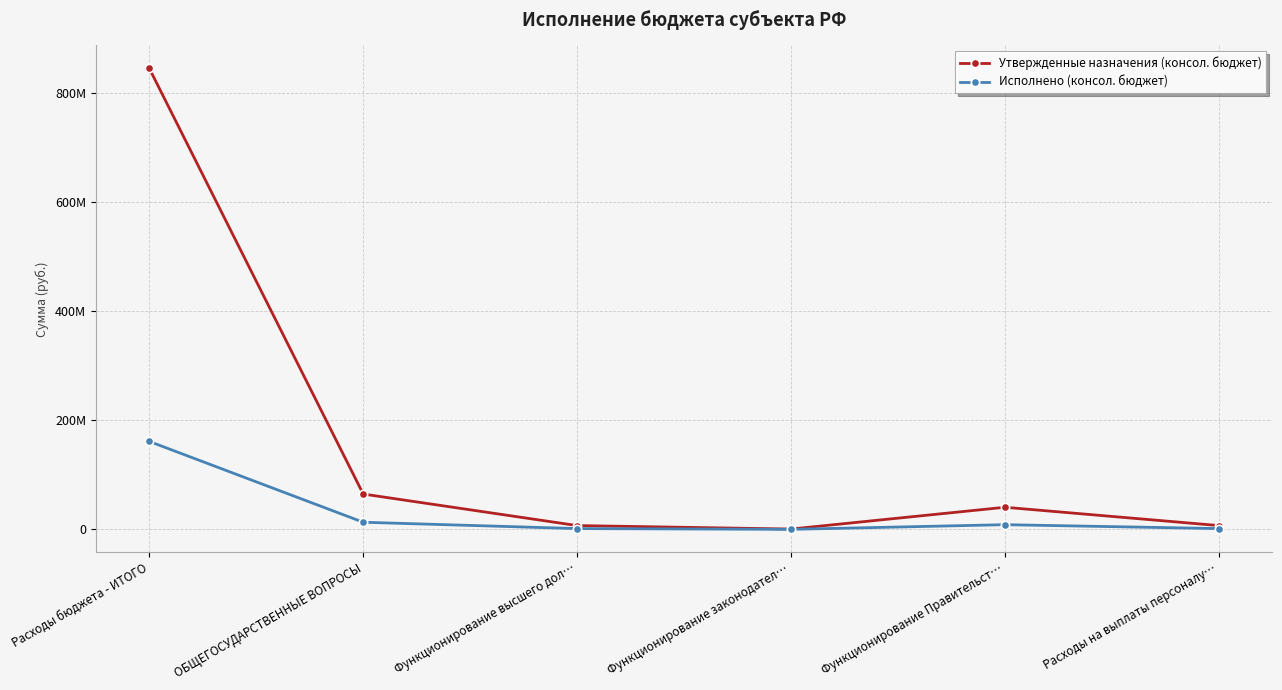

Where is the first local maximum for Утвержденные назначения (консол. бюджет)?

Функционирование Правительст…